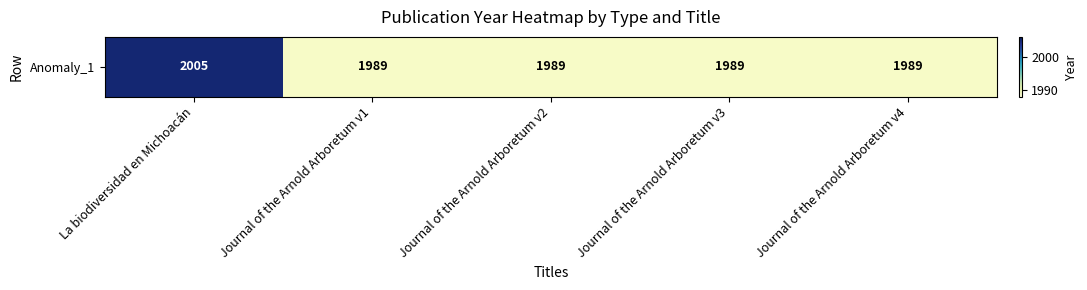

Count the number of values greater than 1989.

1